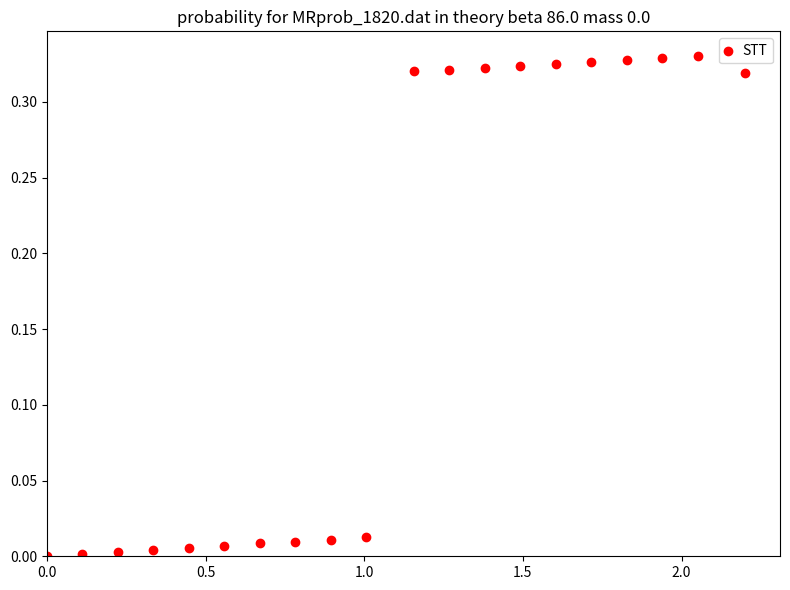

What is the range of X values (max minus min)?

2.2